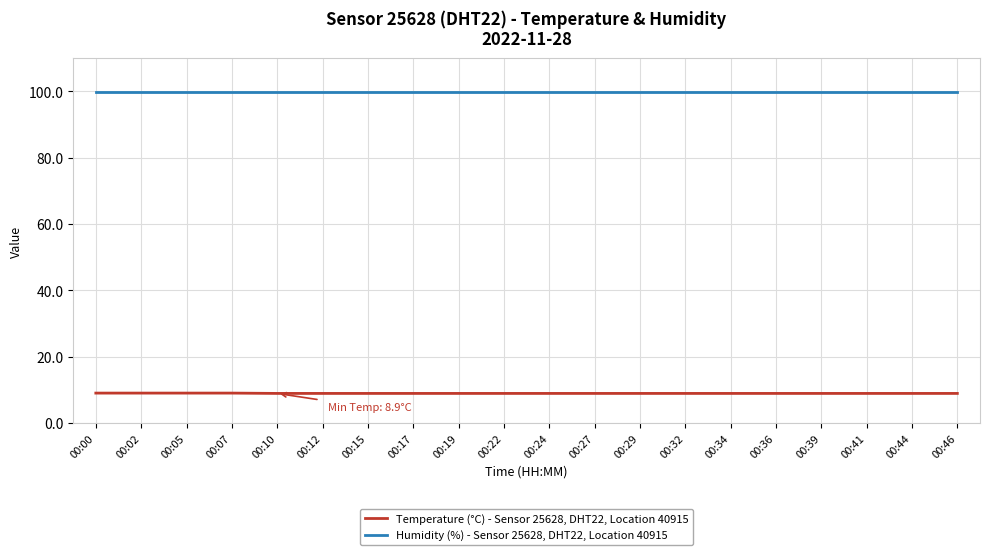

True or false: Temperature (°C) - Sensor 25628, DHT22, Location 40915 and Humidity (%) - Sensor 25628, DHT22, Location 40915 intersect in this chart.

False